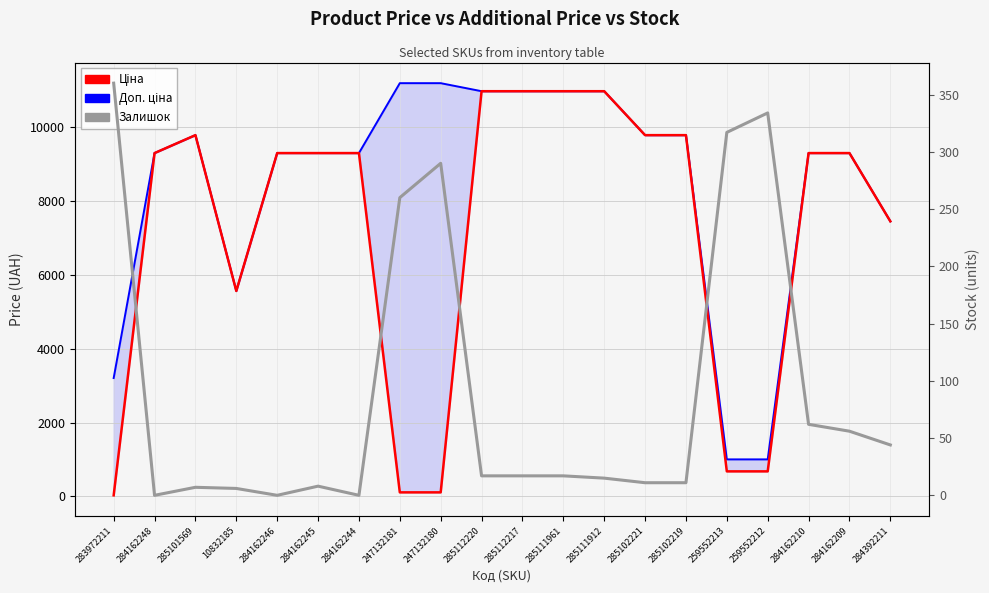

Count the number of data series in this chart.

3